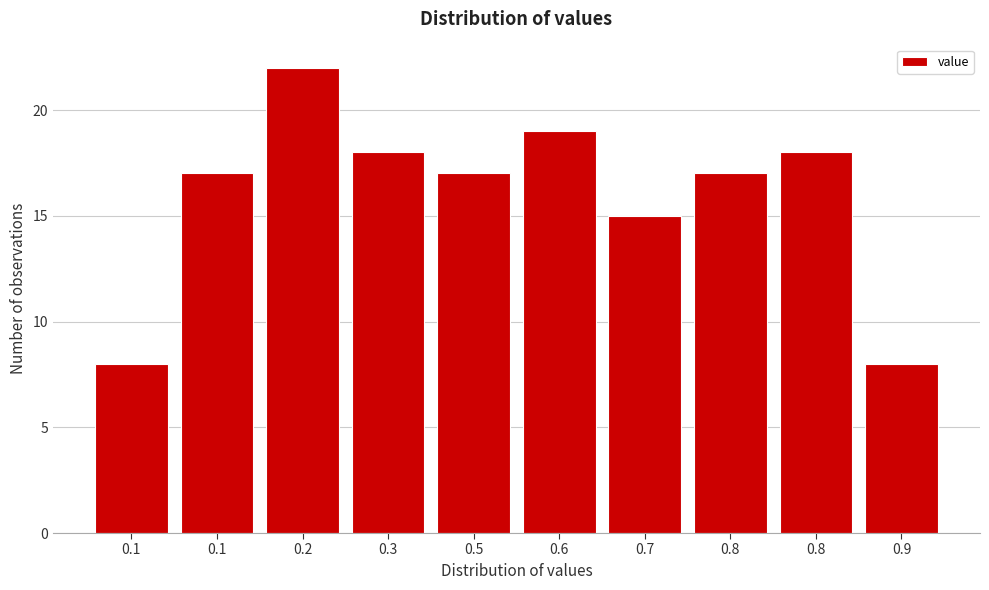

How many distinct data groups are displayed?

1